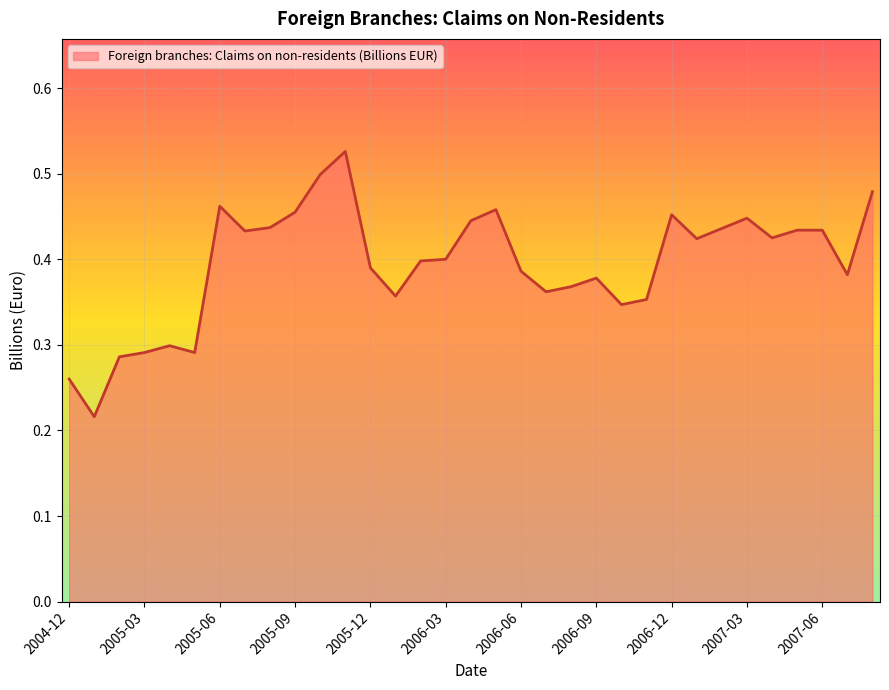

At which category does the data reach its first local valley?

2005-01